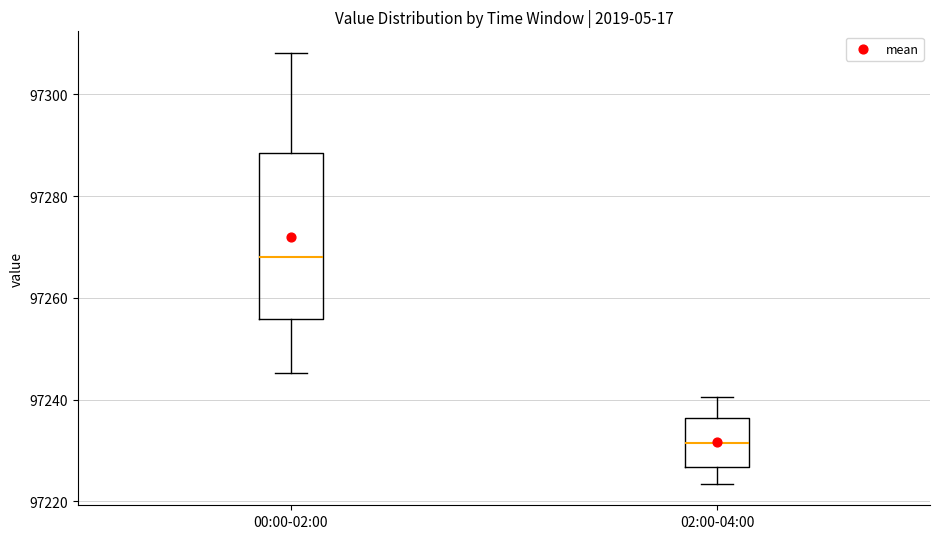

Reading left to right, read every box against the y-axis: the position of its median line, the range the box covers, and the ends of its whiskers. The values are not printed on the chart, so give them approximately, as read against the axis.

00:00-02:00: median 97268, box 97256 to 97288, whiskers 97246 to 97308
02:00-04:00: median 97232, box 97226 to 97236, whiskers 97224 to 97240